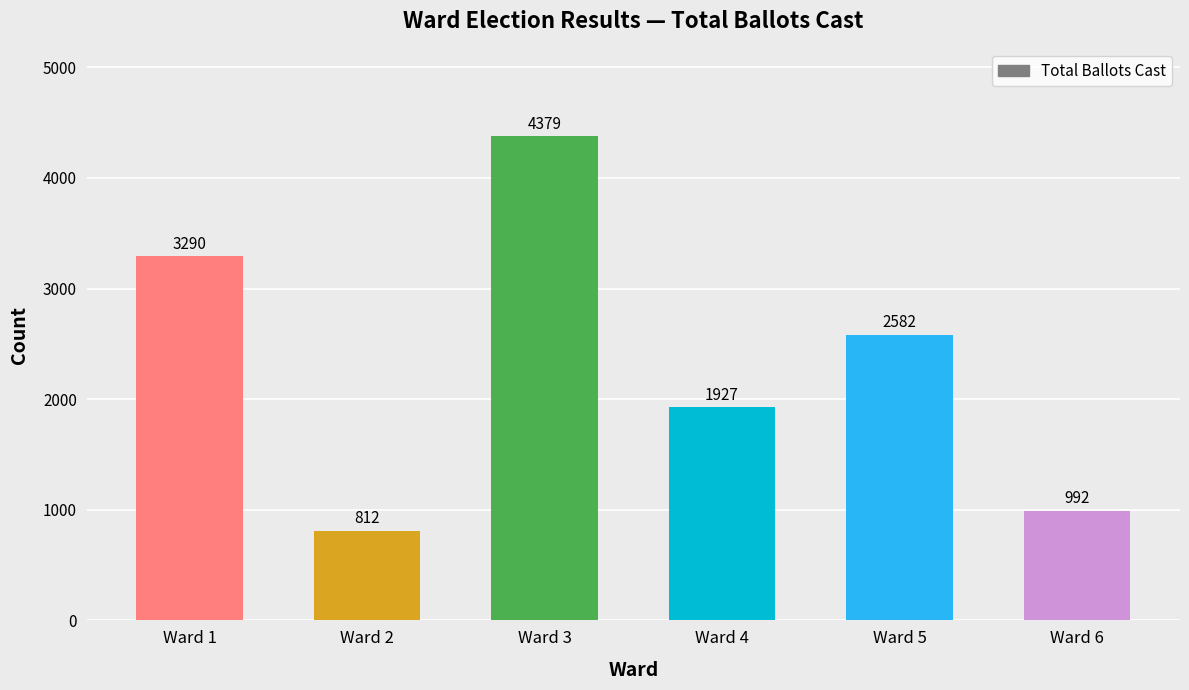

List the labels in order of value, largest first.

Ward 3, Ward 1, Ward 5, Ward 4, Ward 6, Ward 2